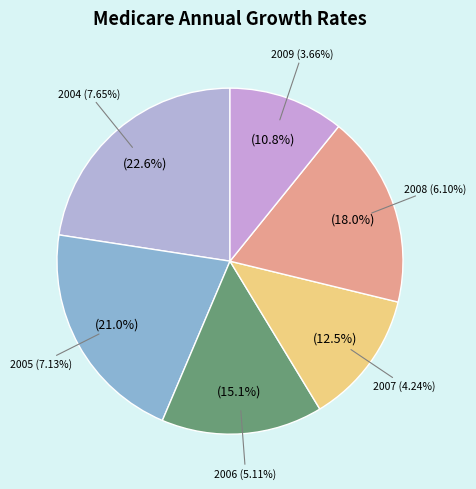

Does M represent more than half of the total?

No